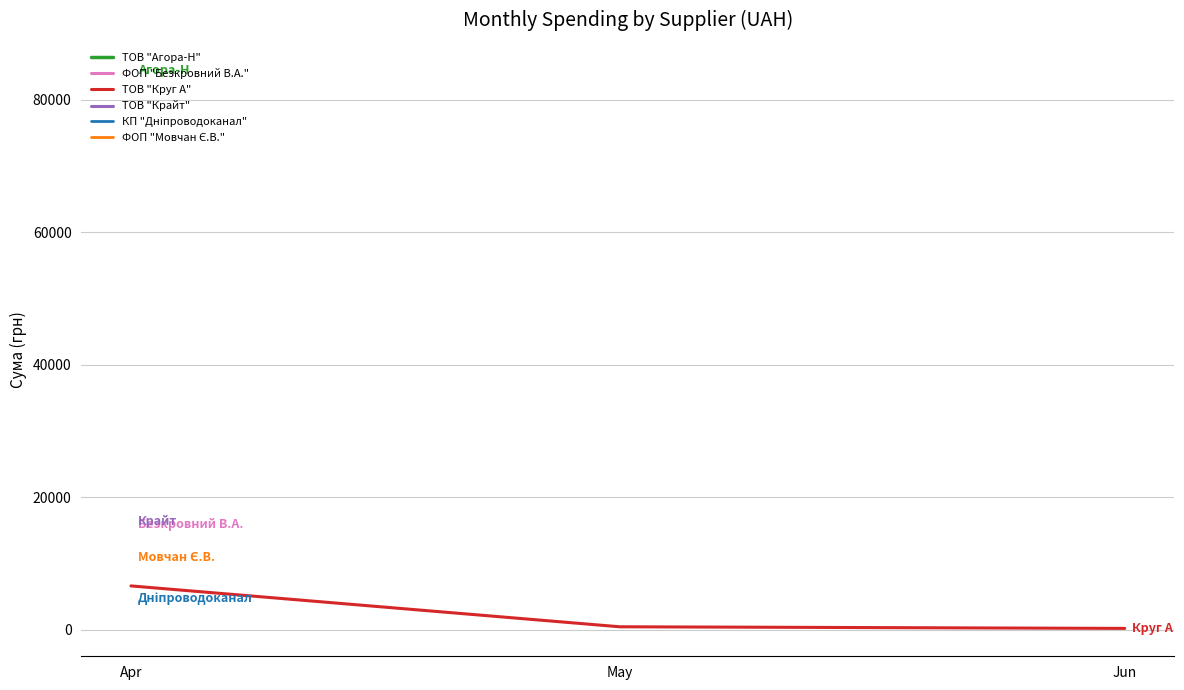

What is the difference between the values at May and Apr?

6169.4